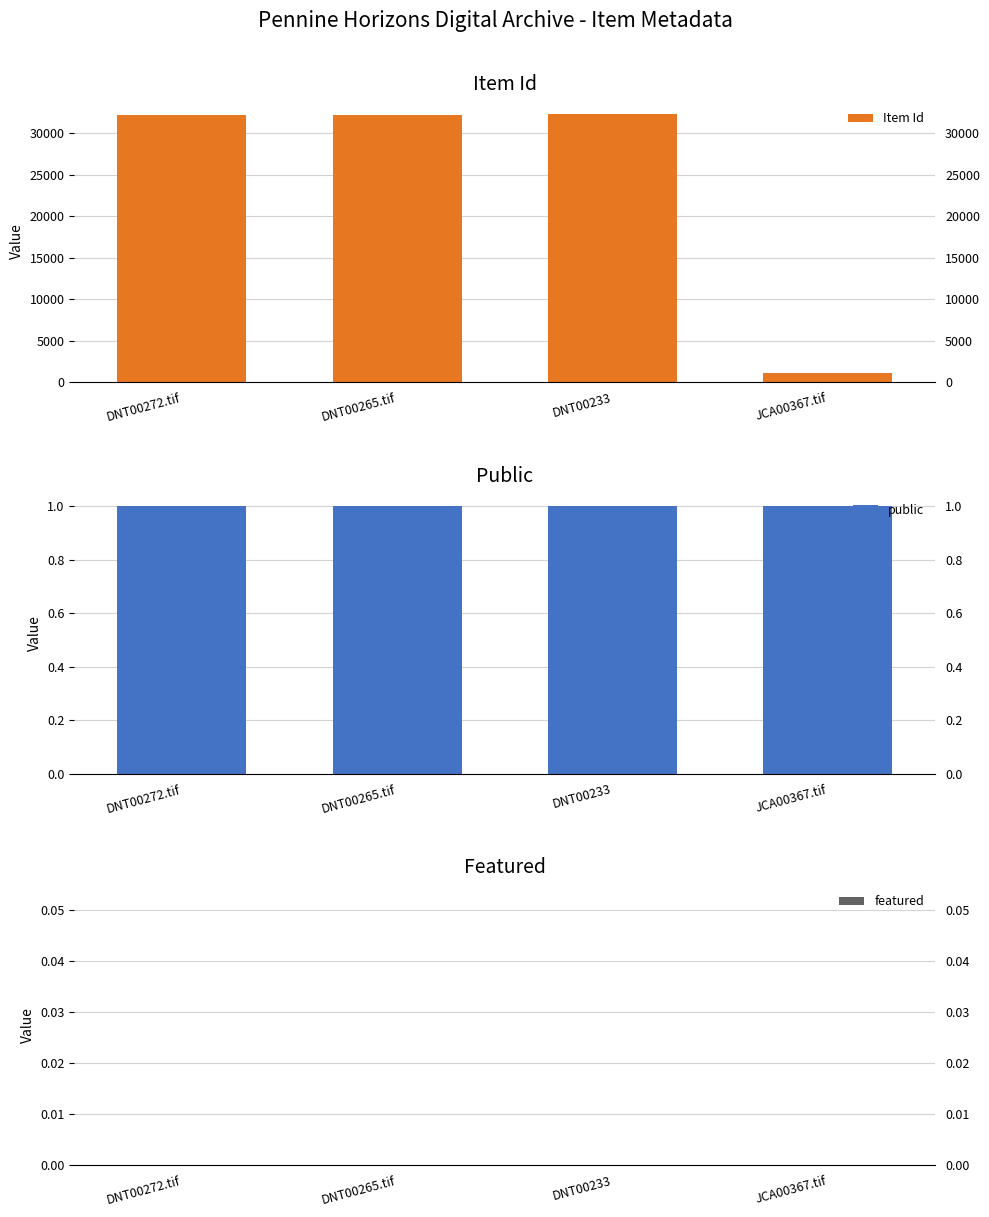

What is the difference between the maximum and minimum values in the Item Id series?

31202